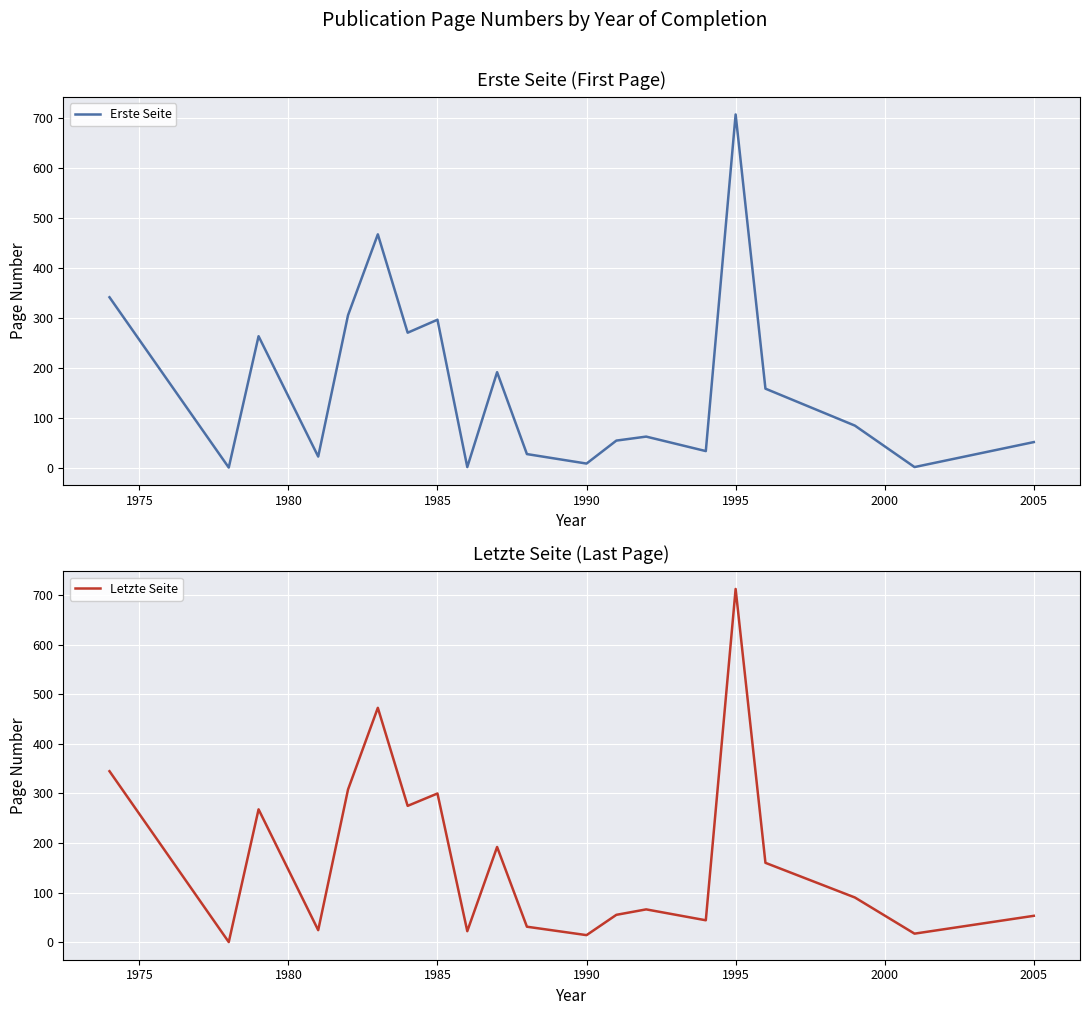

How many lines are shown in the chart?

2